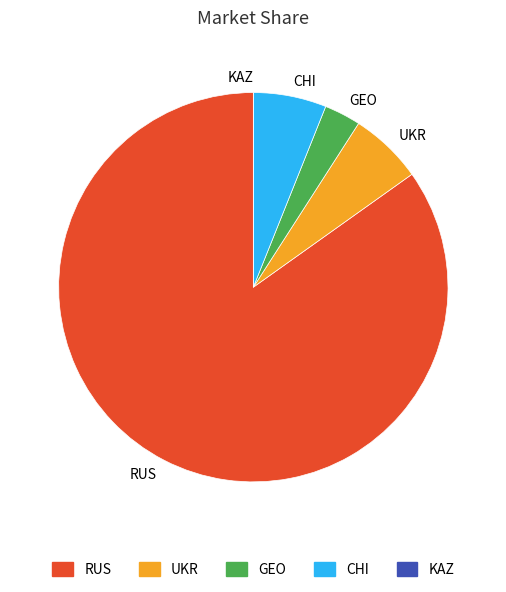

Which slice represents more than half of the pie?

RUS